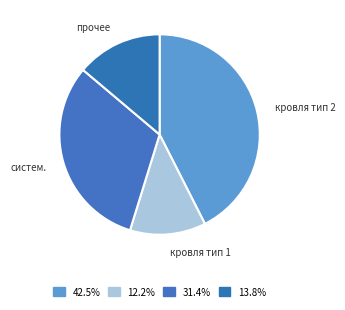

Is there a majority slice in this chart?

No